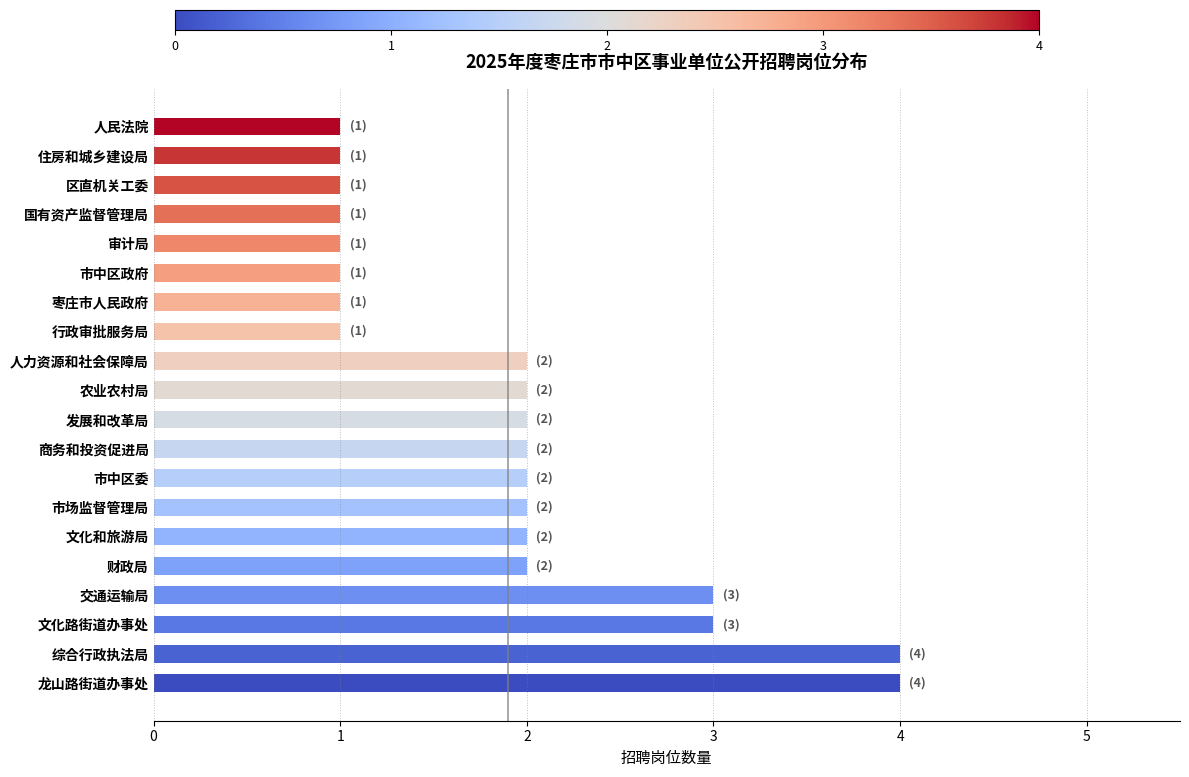

The chart shows a value of 3 at 商务和投资促进局. True or false?

False